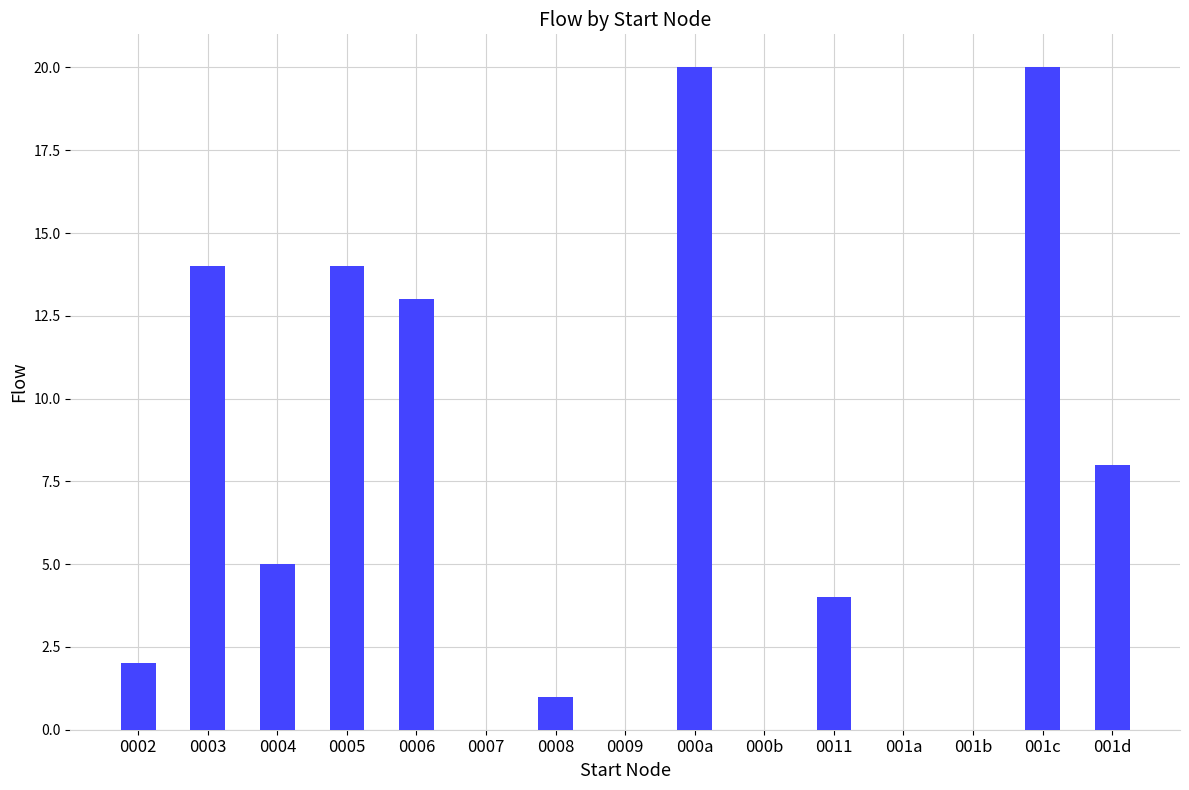

Reading left to right, transcribe all the data shown in this chart.

0002=2	0003=14	0004=5	0005=14	0006=13	0007=0	0008=1	0009=0	000a=20	000b=0	0011=4	001a=0	001b=0	001c=20	001d=8